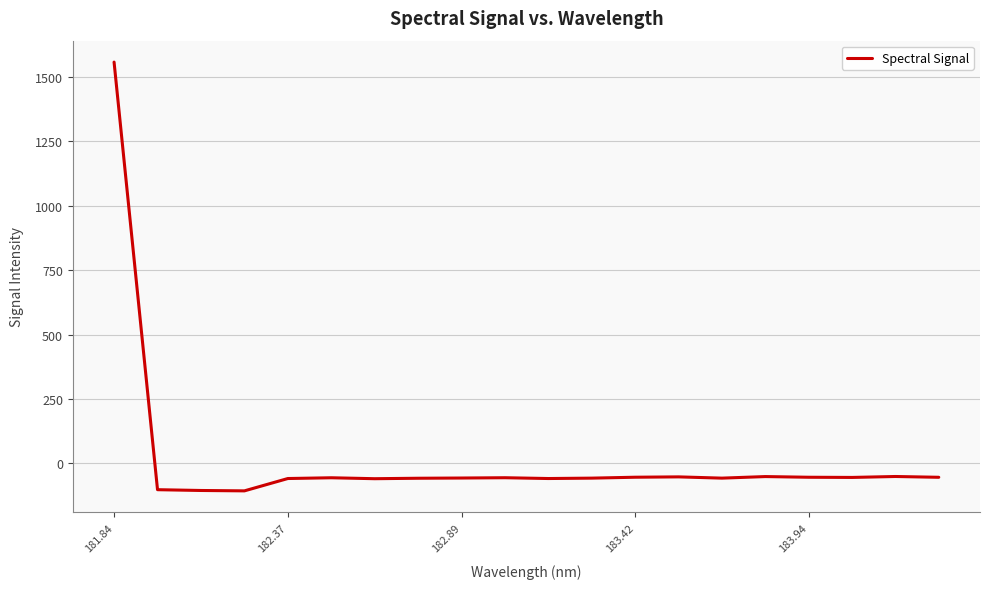

What is the minimum value shown in the chart?

-106.2